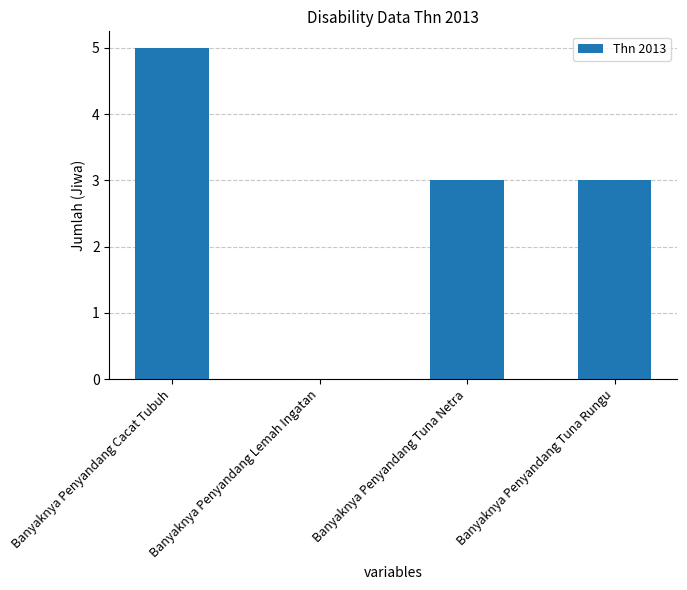

Which category has the highest value across all series?

Banyaknya Penyandang Cacat Tubuh